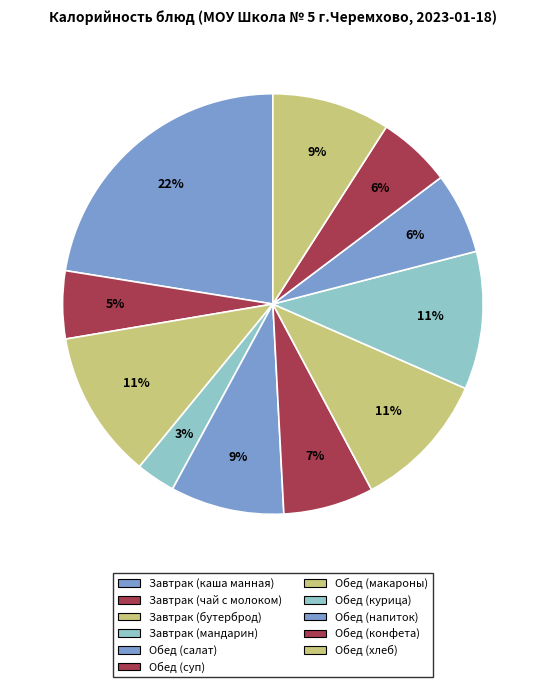

Between Обед (салат) and Обед (напиток), which is larger?

Обед (салат)